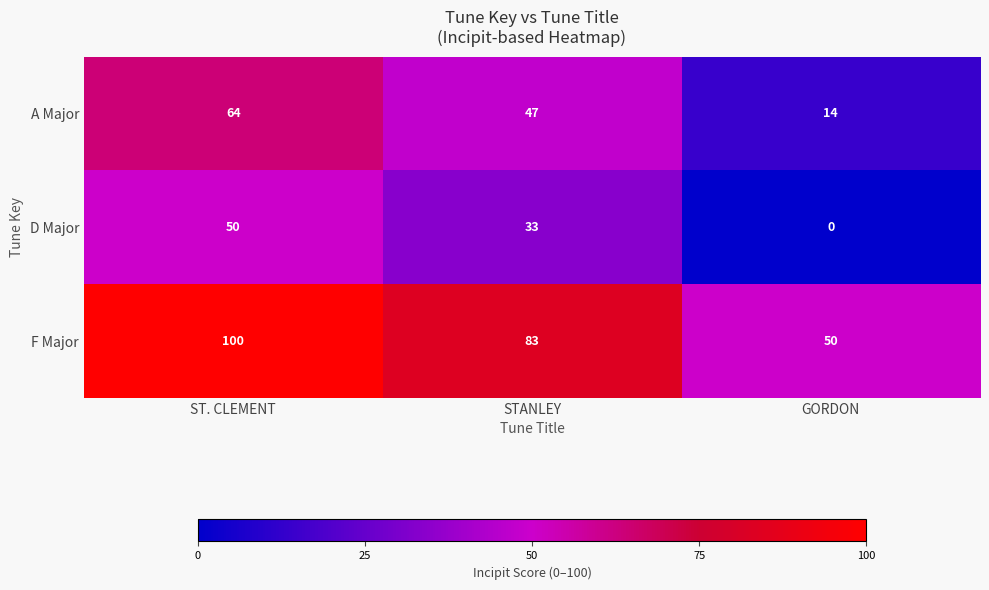

How many series are shown in this chart?

3